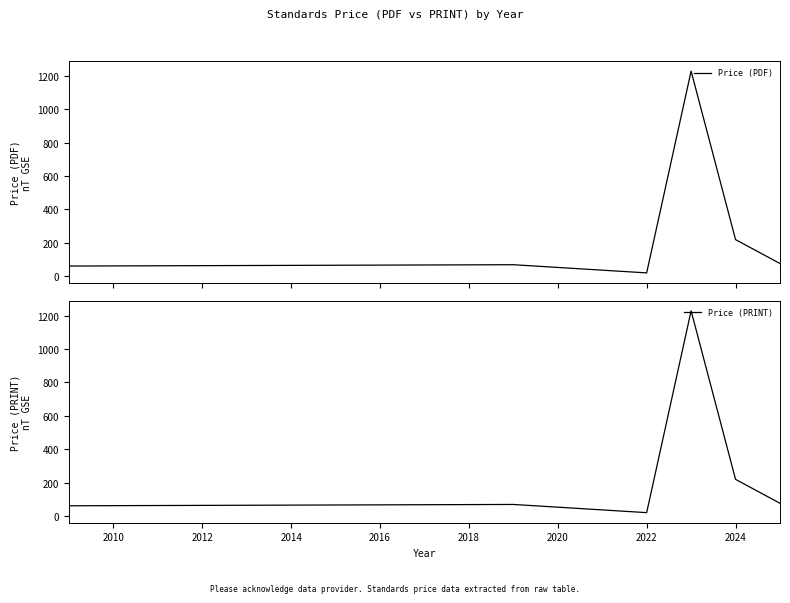

Which series has the largest total across all categories?

Price (PDF)